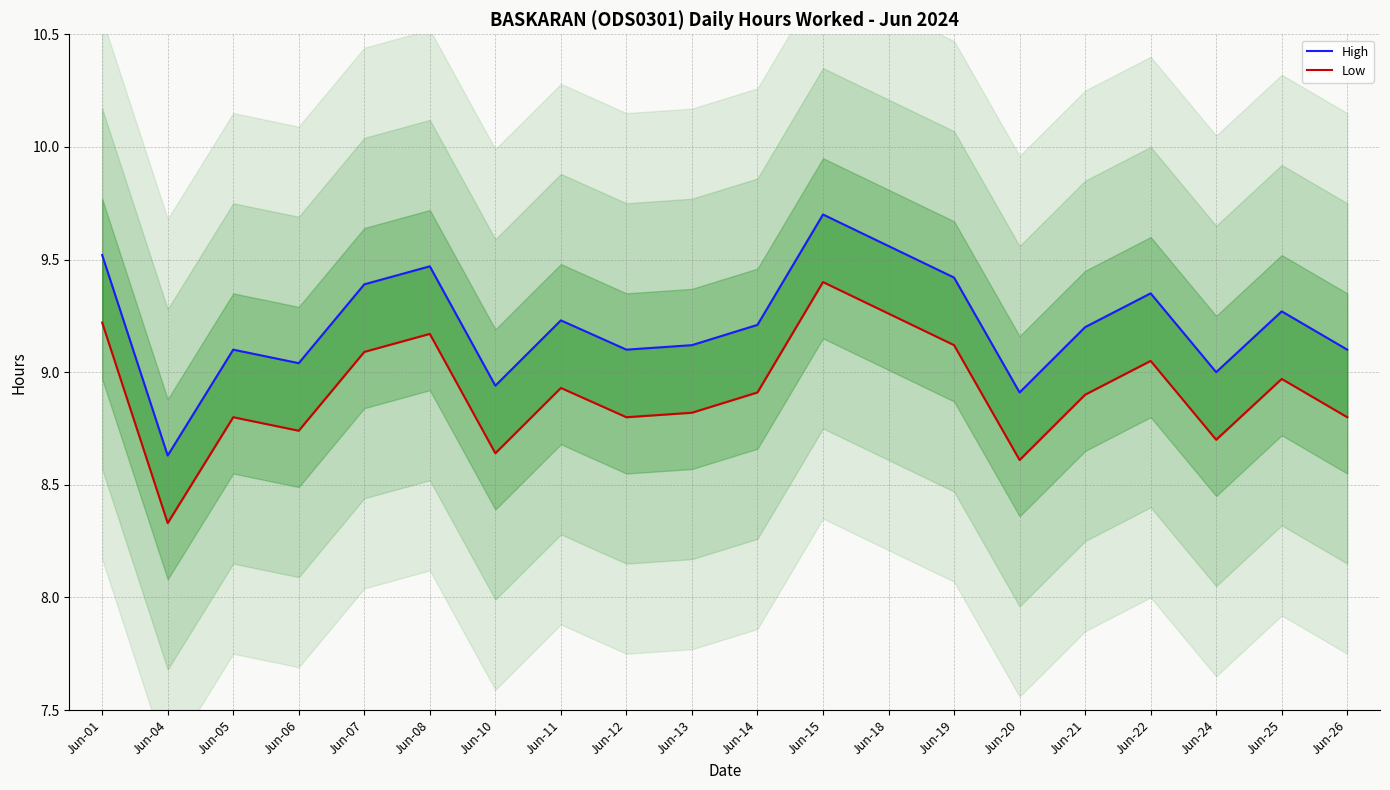

True or false: Low and High cross at least once.

False